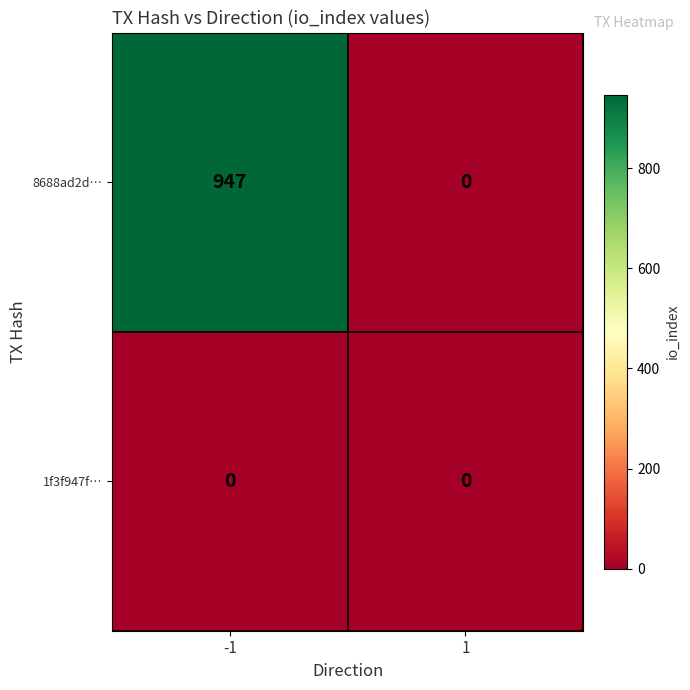

Which series has the widest spread of values?

8688ad2d…